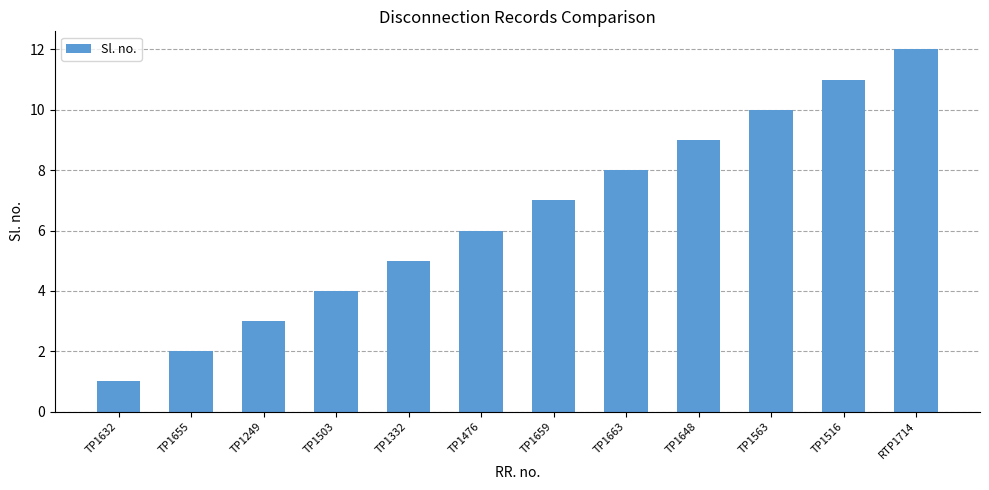

Where is the data nearest to the value 6?

TP1476